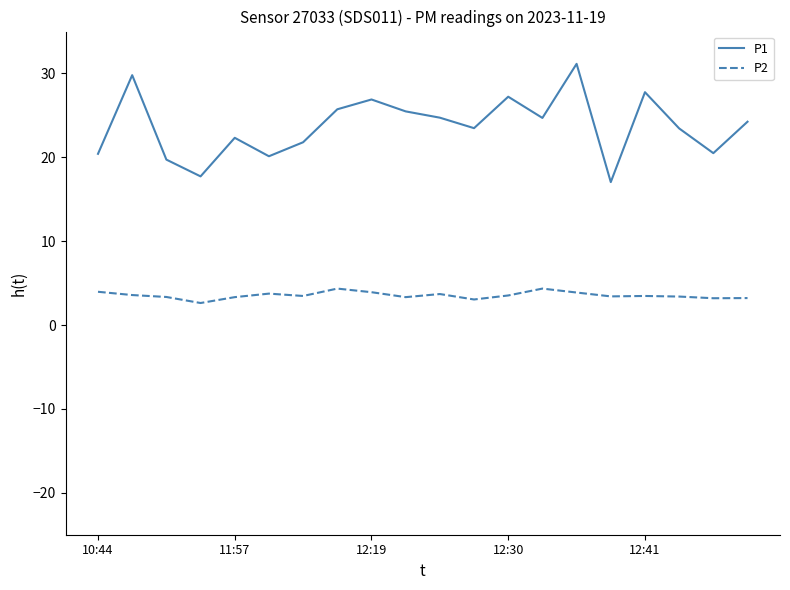

Which series has the largest total across all categories?

P1